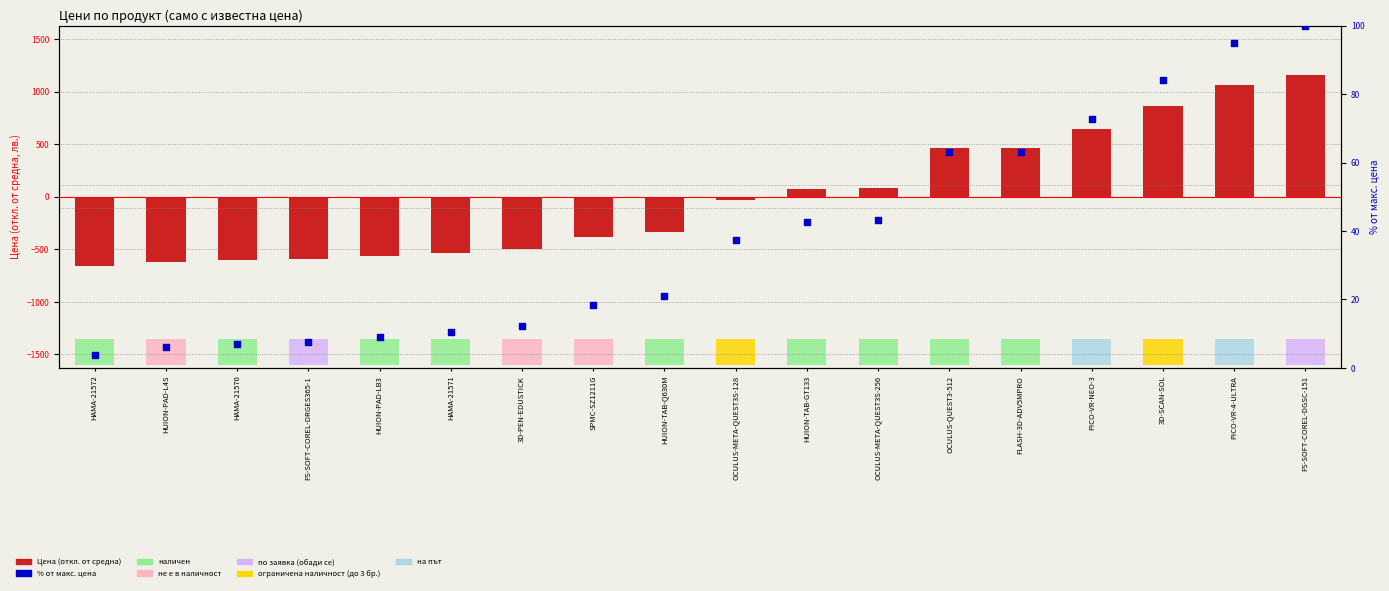

What is the total value across all series at HUION-PAD-LB3?

-552.0